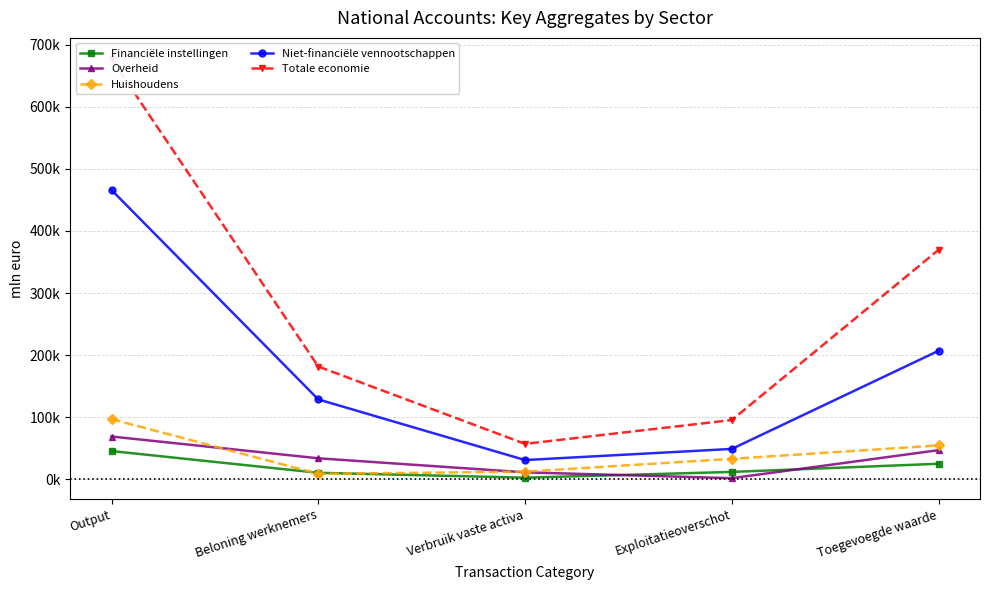

Between Output and Beloning werknemers, which series saw the biggest shift?

Totale economie